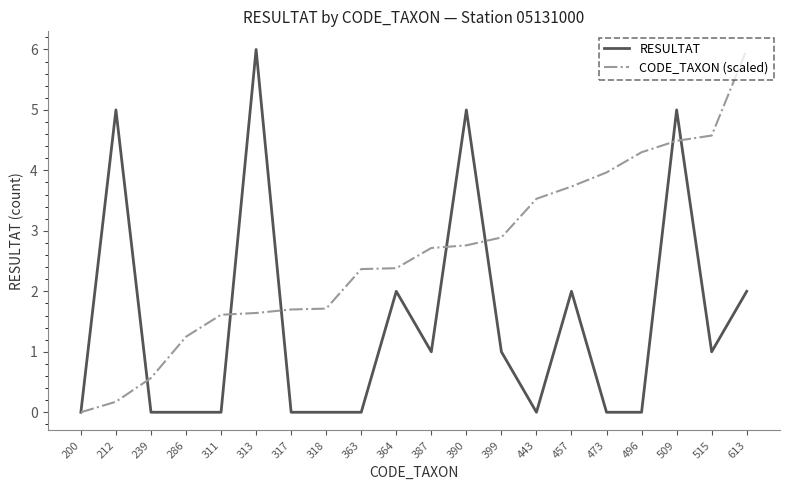

Rank the series at 457 from lowest to highest value.

RESULTAT, CODE_TAXON (scaled)